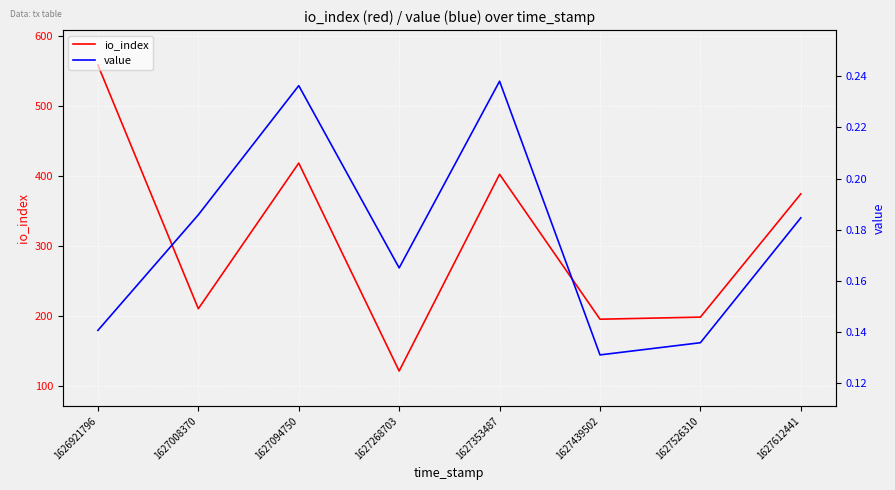

True or false: value and io_index intersect in this chart.

False